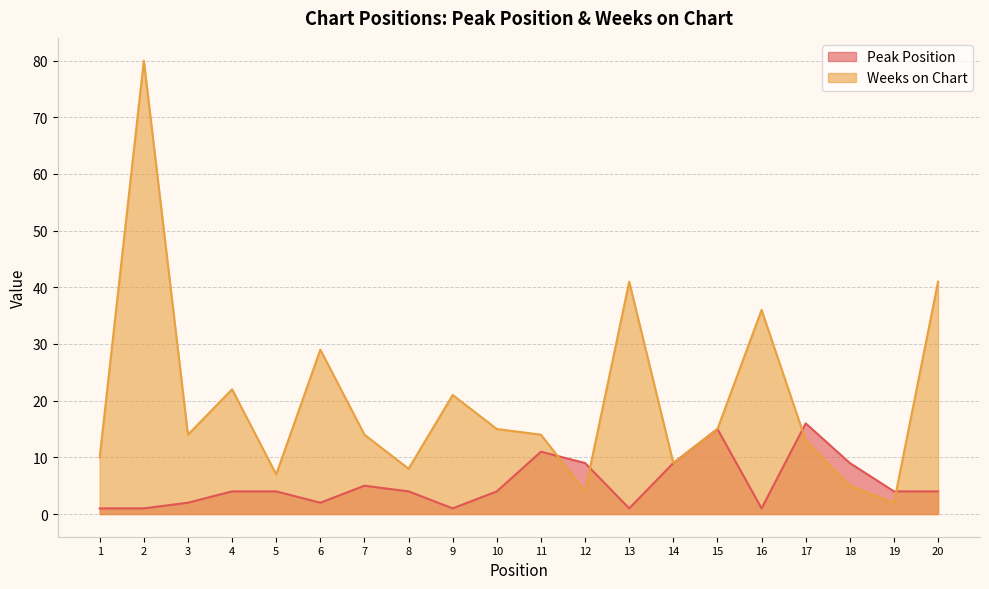

List the labels in order of Weeks on Chart value, smallest first.

19, 12, 18, 5, 8, 14, 1, 17, 3, 7, 11, 10, 15, 9, 4, 6, 16, 13, 20, 2